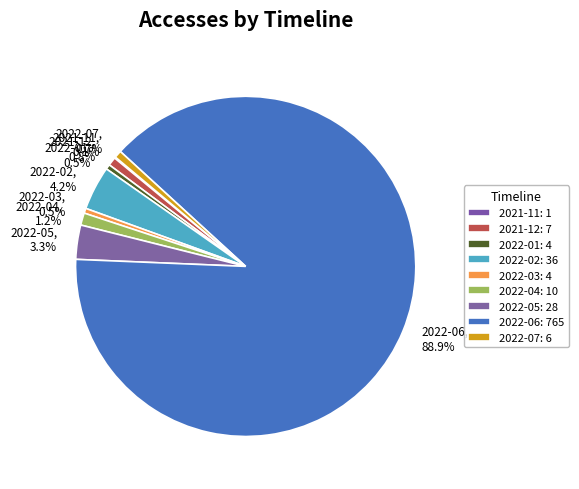

To the nearest percent, what is the combined percentage of 2022-04 and 2021-12?

2%